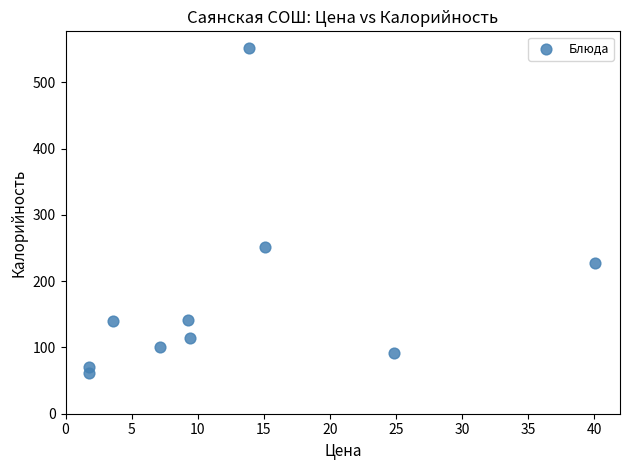

What Y value in the scatter plot is closest to 306?

250.8